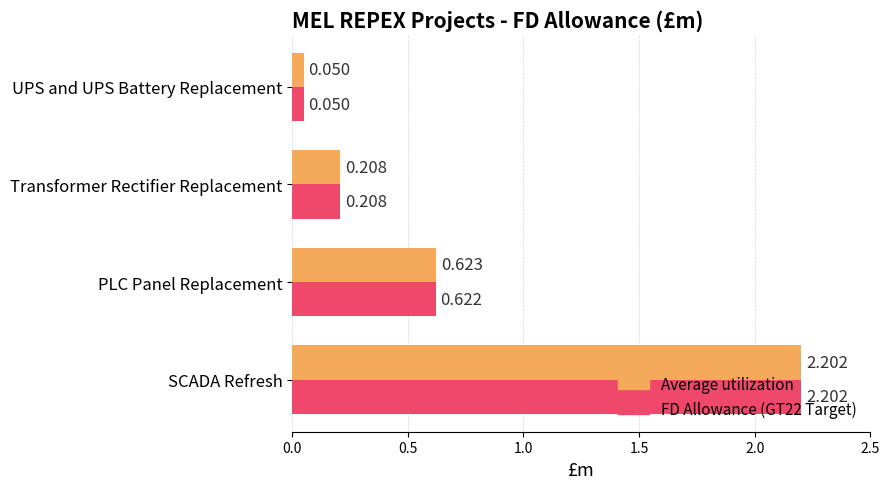

At which label is Average utilization closest to 1?

PLC Panel Replacement